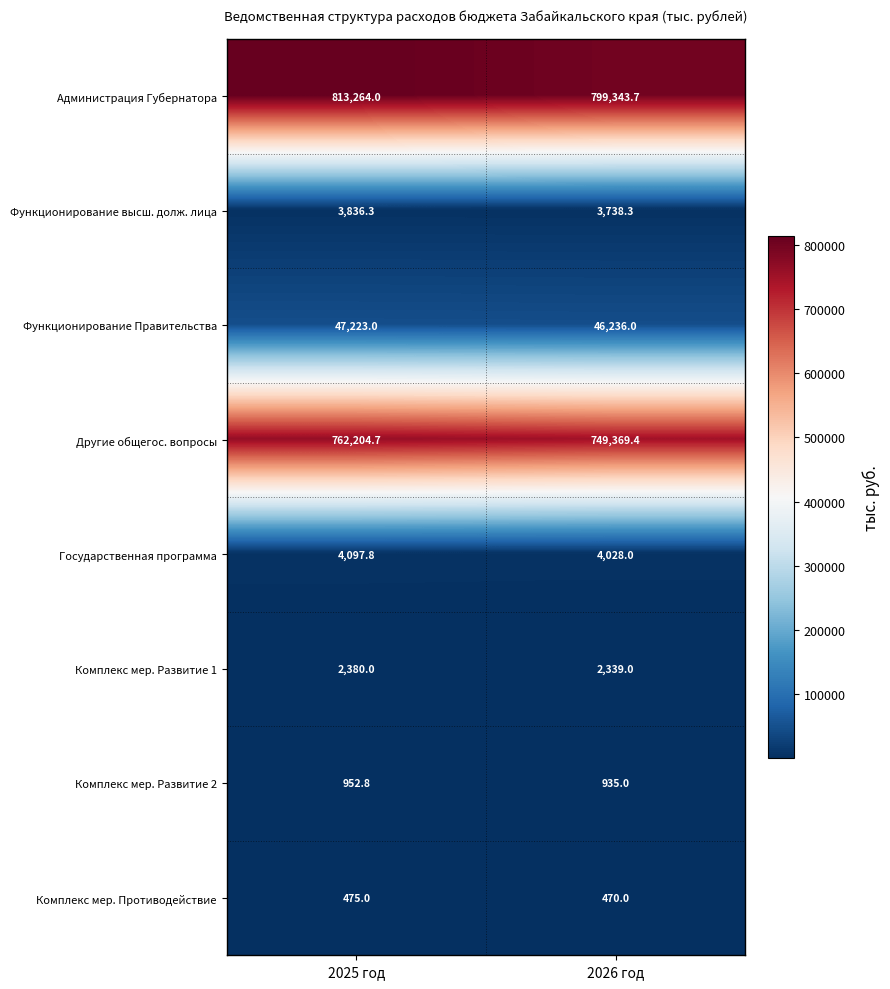

Which series has the widest spread of values?

Администрация Губернатора